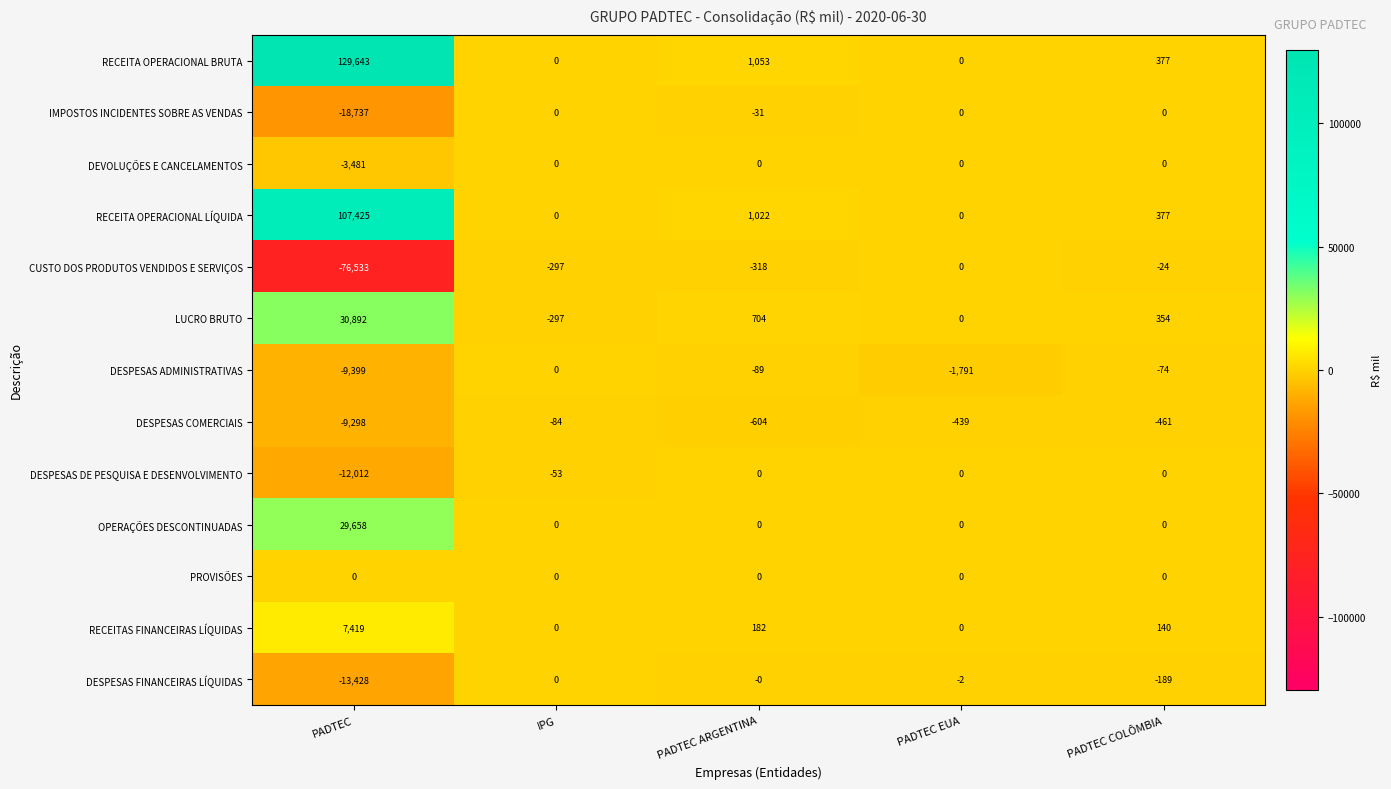

True or false: DEVOLUÇÕES E CANCELAMENTOS has a value of 1115 at PADTEC COLÔMBIA.

False